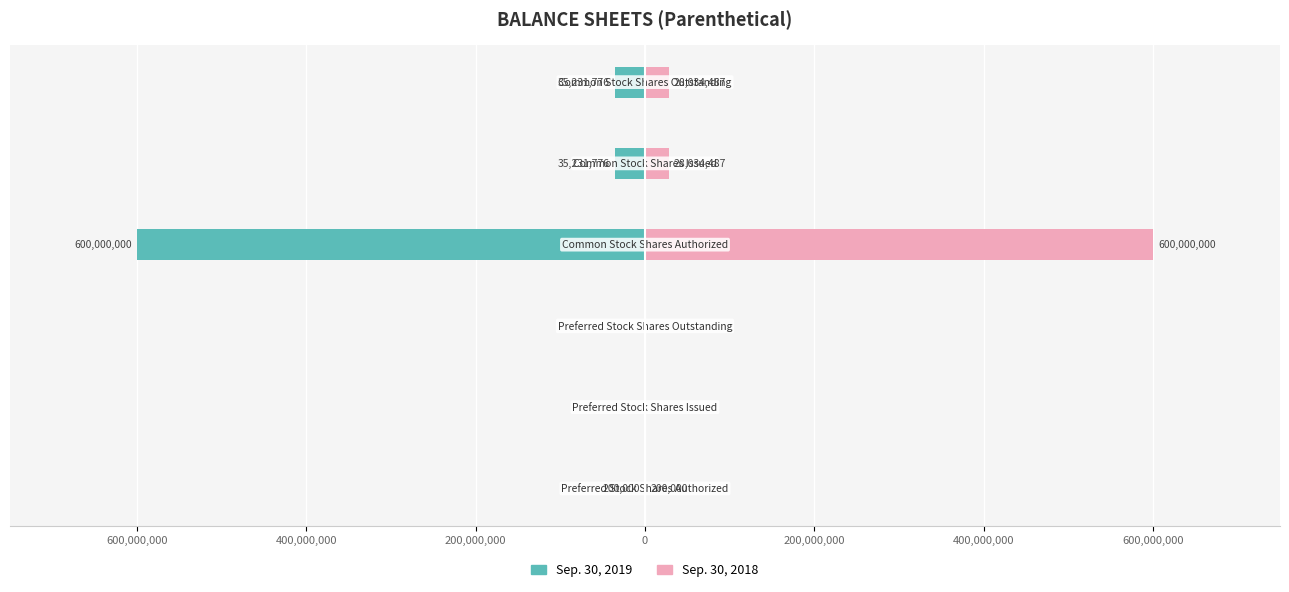

Rank the series by their maximum value, from lowest to highest.

Sep. 30, 2019, Sep. 30, 2018